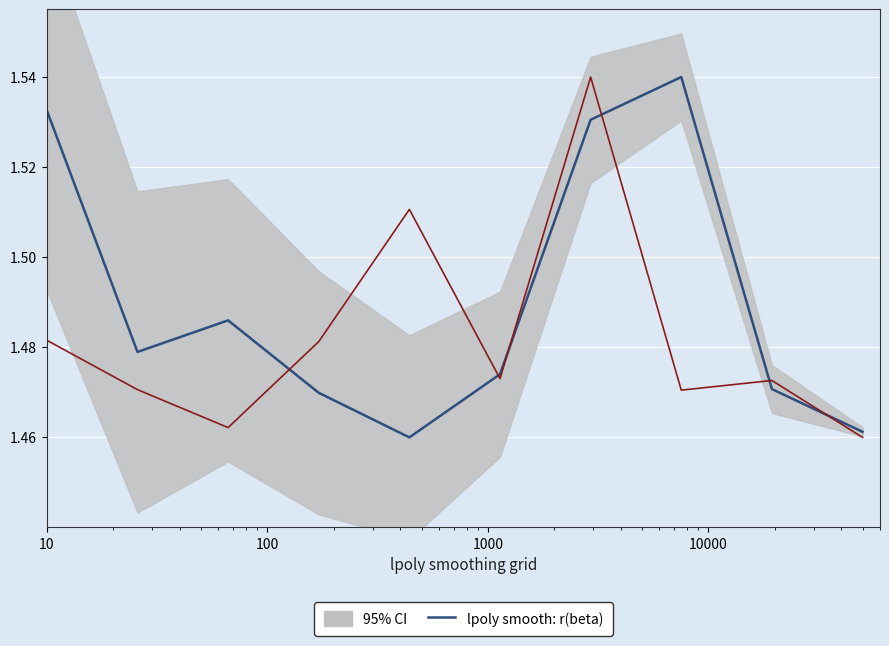

What is the difference between the maximum and minimum values?

0.1